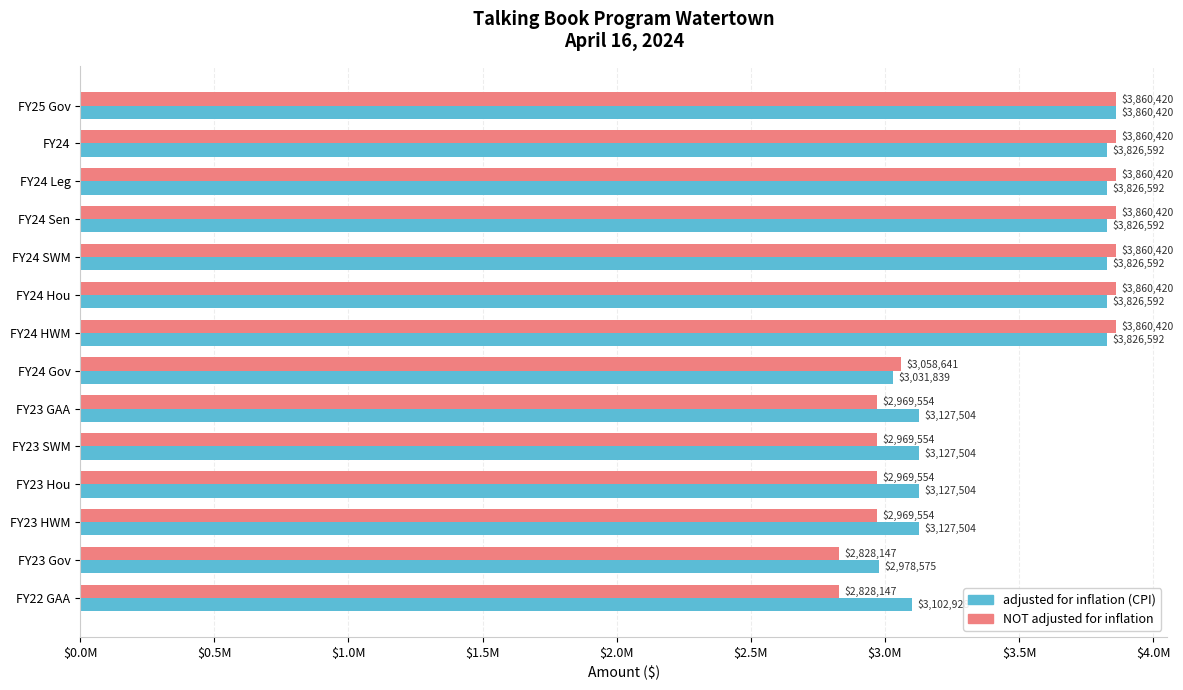

At how many categories does at least one series exceed 3303763?

7